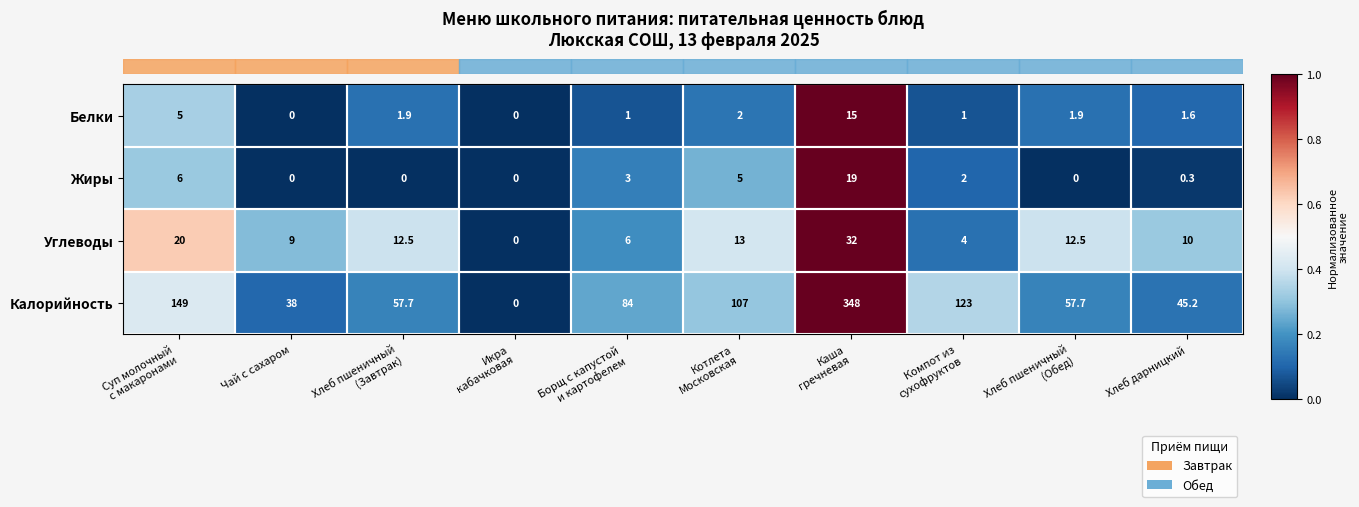

List the series in order of their peak value, highest first.

Калорийность, Углеводы, Жиры, Белки